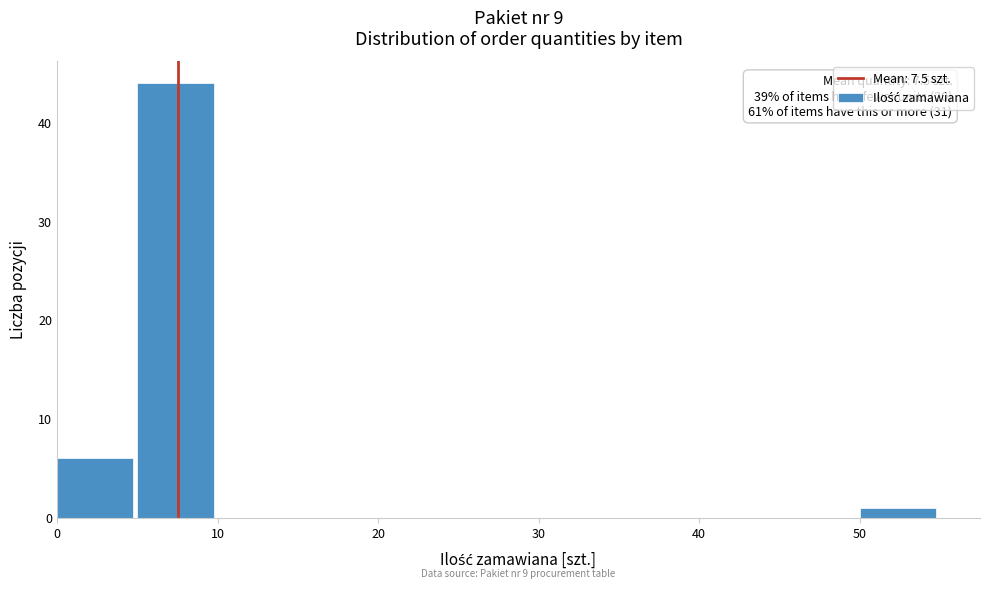

Over which range of the x-axis is the bar tallest?

5 to 10